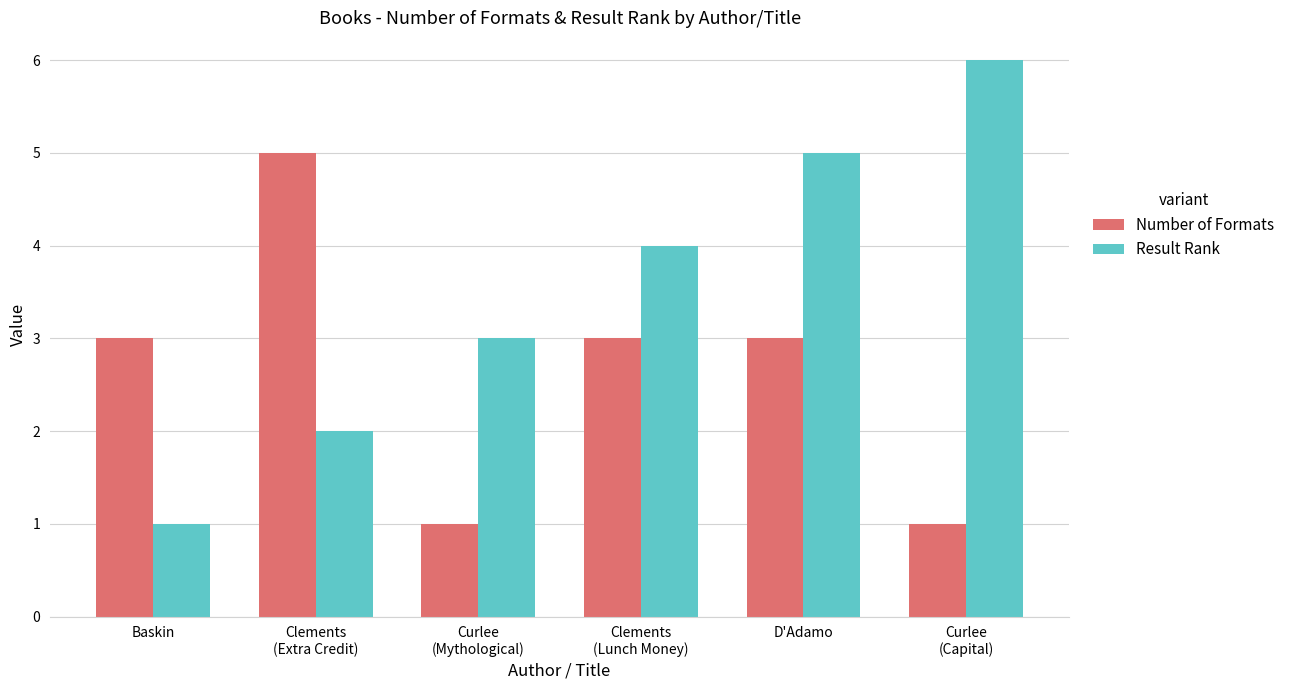

What is the value of the Number of Formats bar at the 3rd from the left?

1